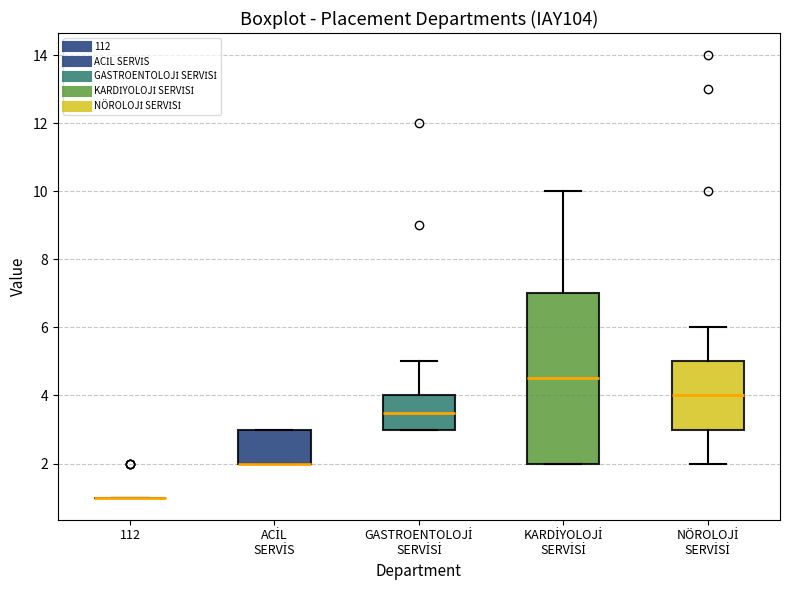

Reading left to right, read every box against the y-axis: the position of its median line, the range the box covers, and the ends of its whiskers. The values are not printed on the chart, so give them approximately, as read against the axis.

112: box collapsed to a line at 1.0, whiskers 1.0 to 1.0
ACİL SERVİS: median 2.0 (drawn on the box's lower edge), box 2.0 to 3.0, whiskers 2.0 to 3.0
GASTROENTOLOJİ SERVİSİ: median 3.6, box 3.0 to 4.0, whiskers 3.0 to 5.0
KARDİYOLOJİ SERVİSİ: median 4.6, box 2.0 to 7.0, whiskers 2.0 to 10.0
NÖROLOJİ SERVİSİ: median 4.0, box 3.0 to 5.0, whiskers 2.0 to 6.0